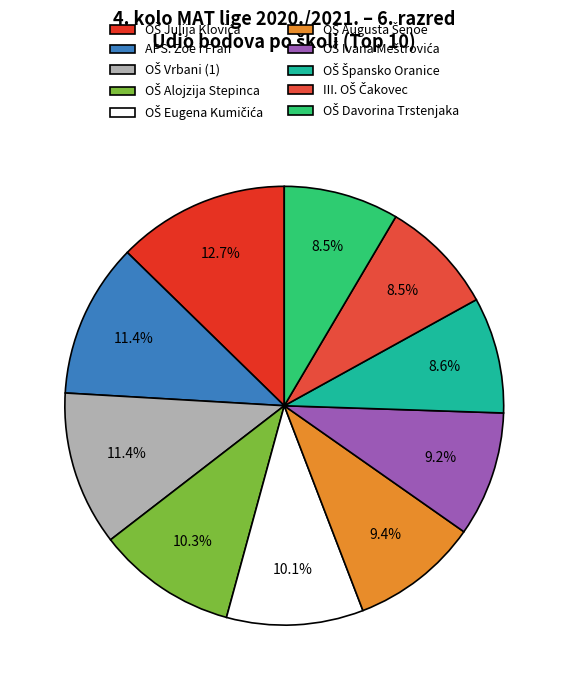

True or false: APS: Zoe i Fran accounts for 11% of the total.

True